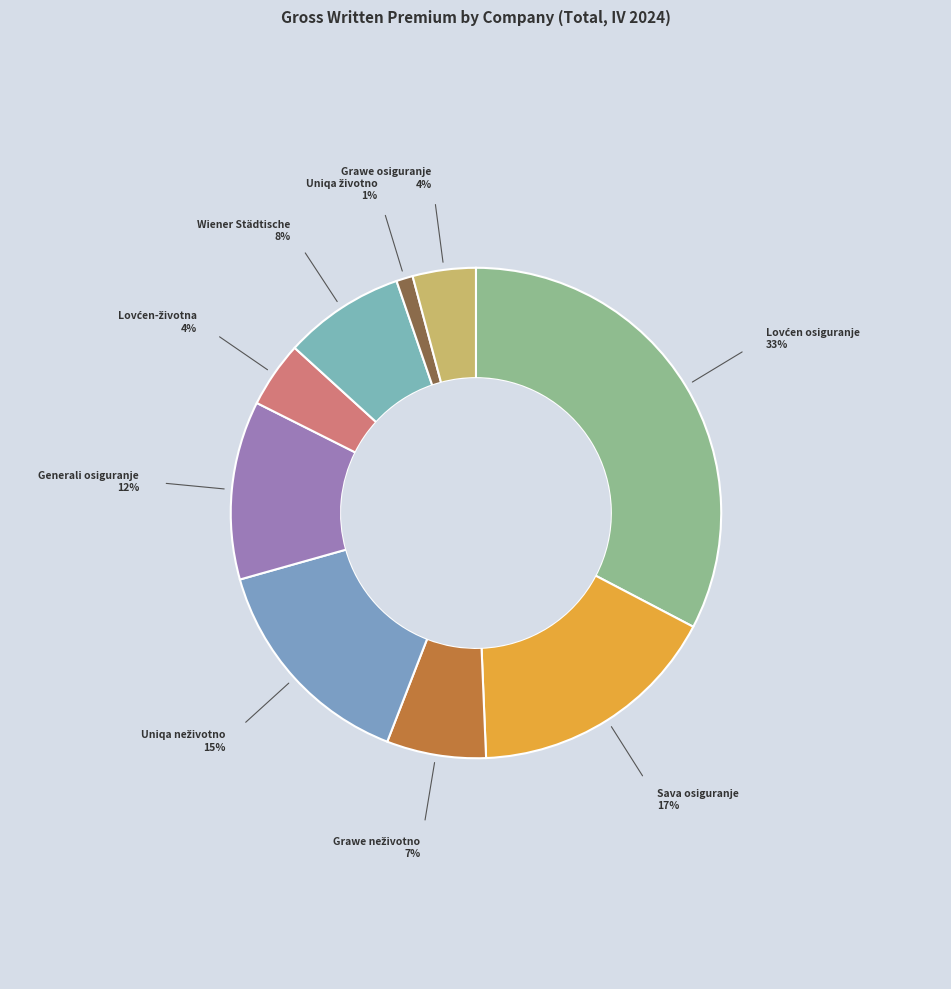

Is there any slice that represents more than half of the pie?

No